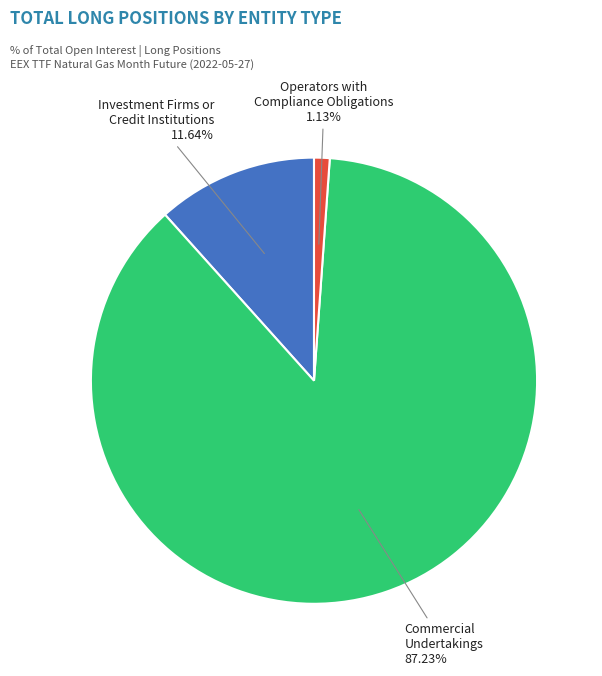

Is there any slice that represents more than half of the pie?

Yes